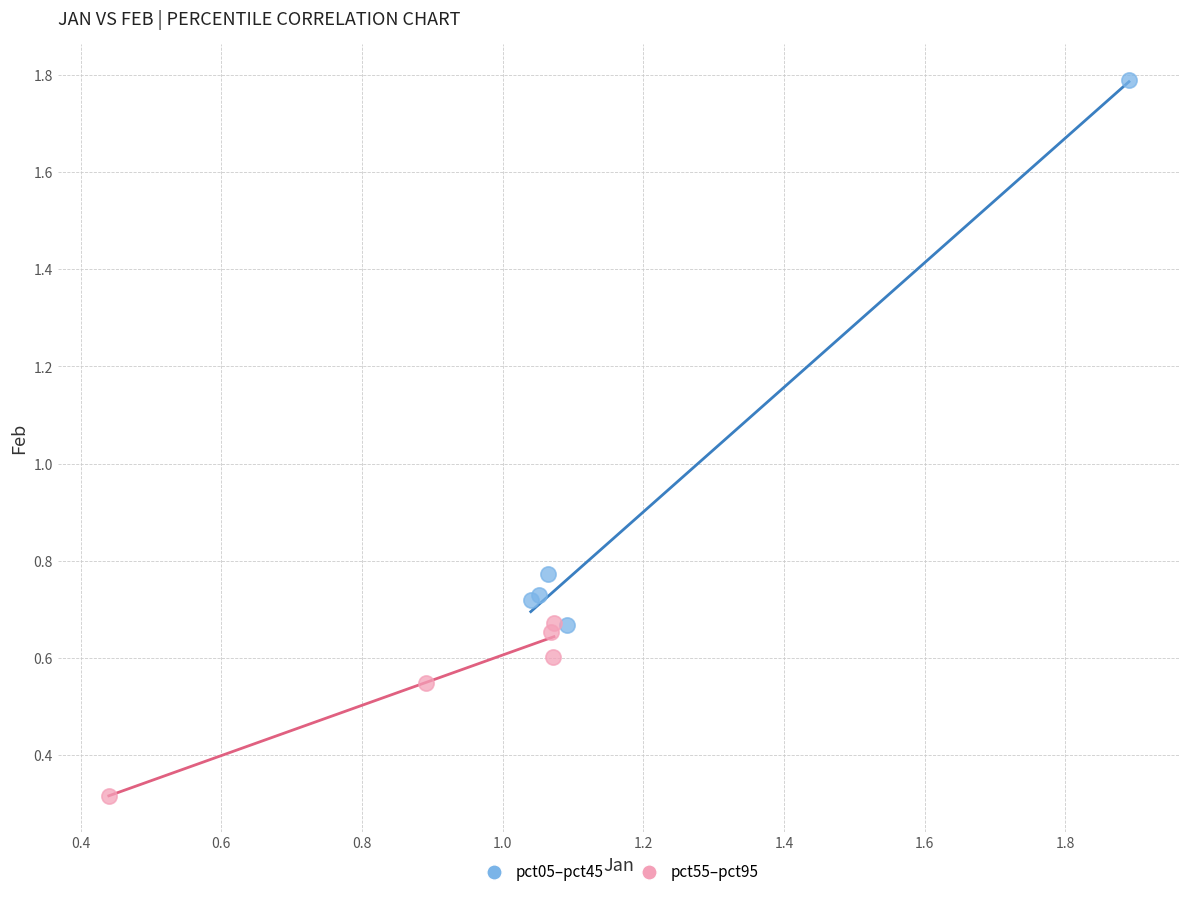

Which series contains the lowest Y value?

pct55–pct95